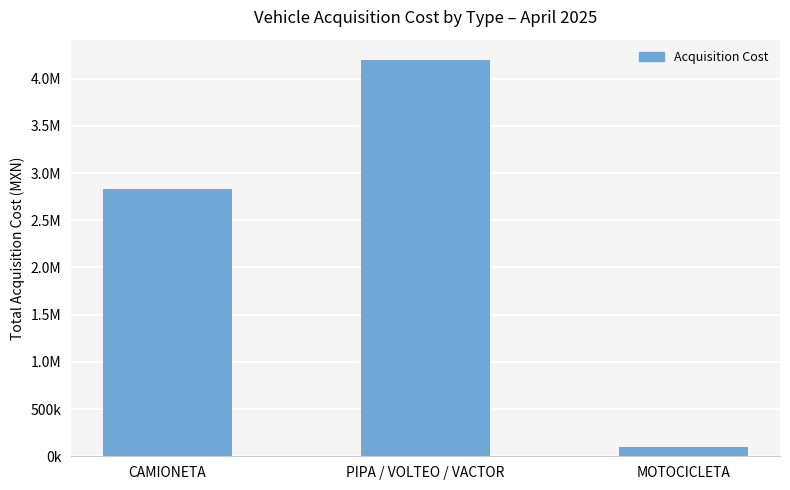

Does the chart contain any negative values?

No